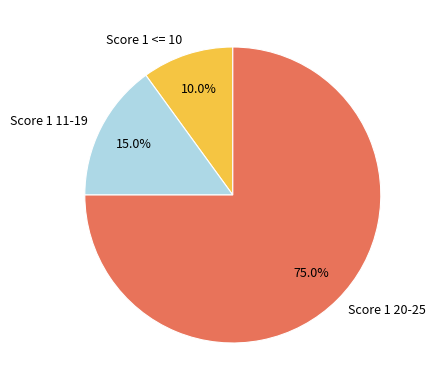

Which has a higher value, Score 1 <= 10 or Score 1 11-19?

Score 1 11-19